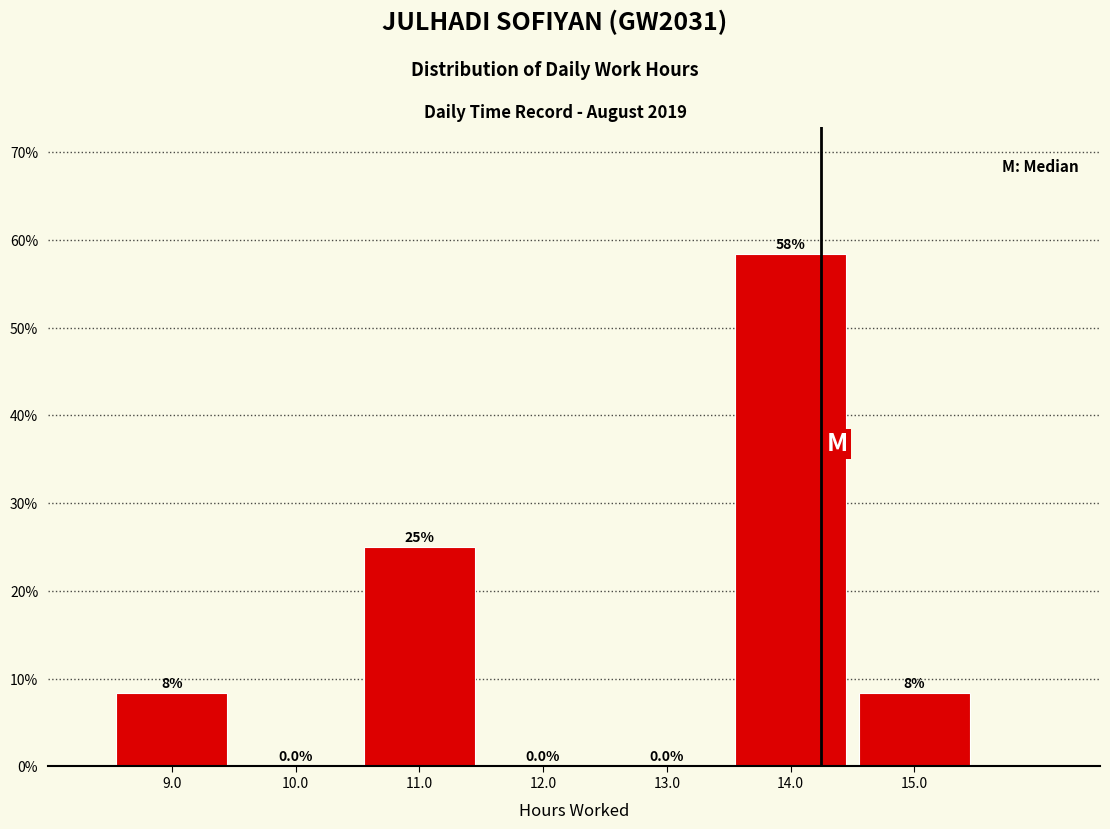

Over which range of the x-axis is the bar tallest?

13.5 to 14.5